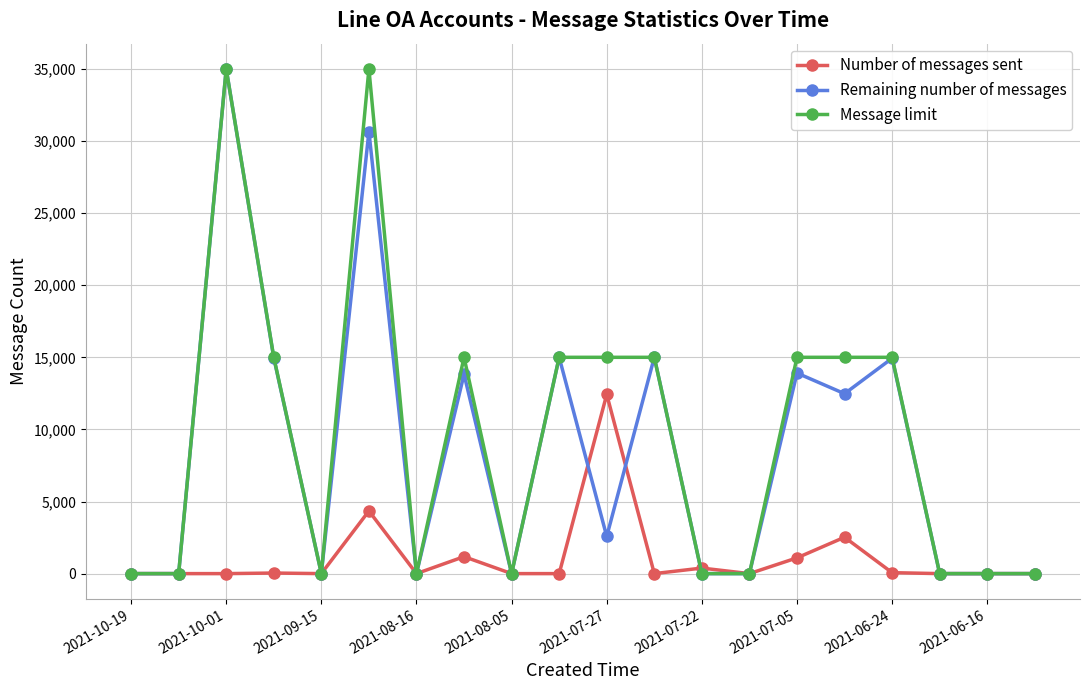

How many data points in Message limit are less than 15000?

10